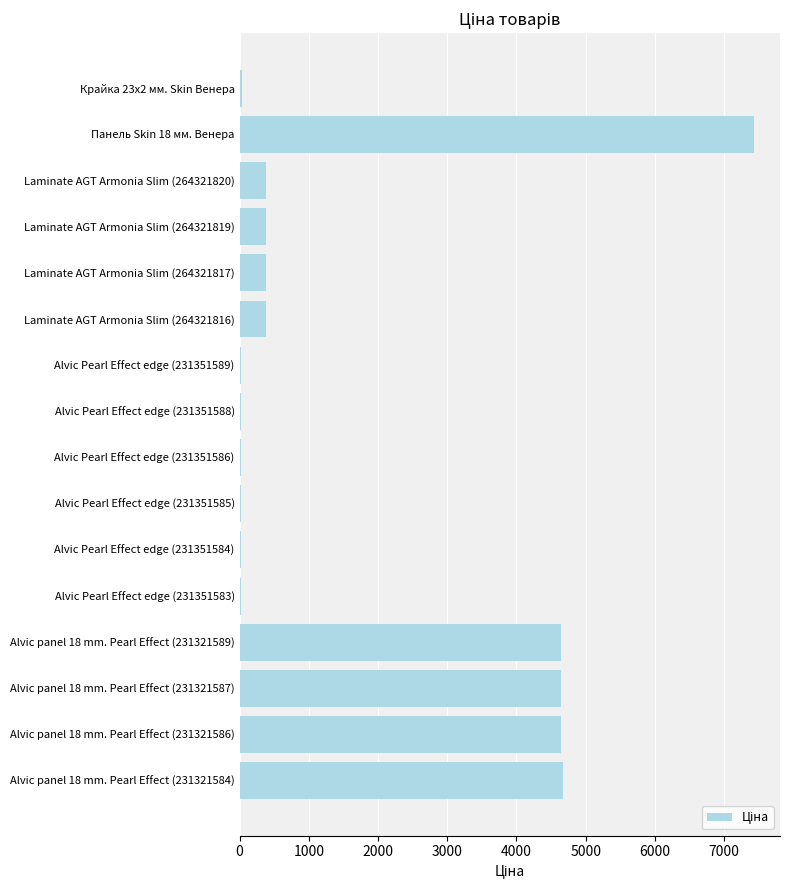

Which category has the highest value across all series?

Панель Skin 18 мм. Венера